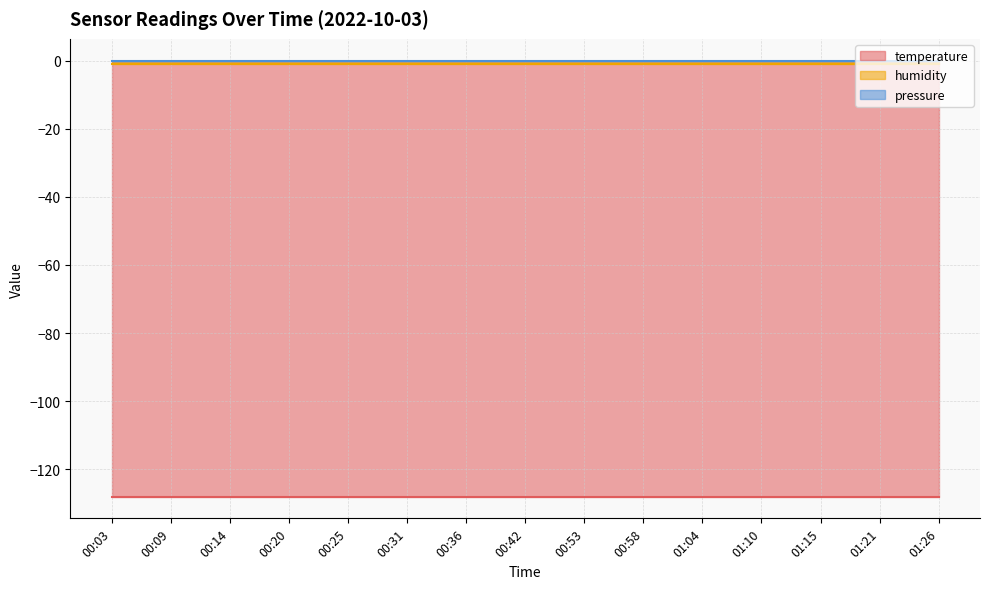

At 00:20, list the series in order from smallest to largest.

temperature, humidity, pressure